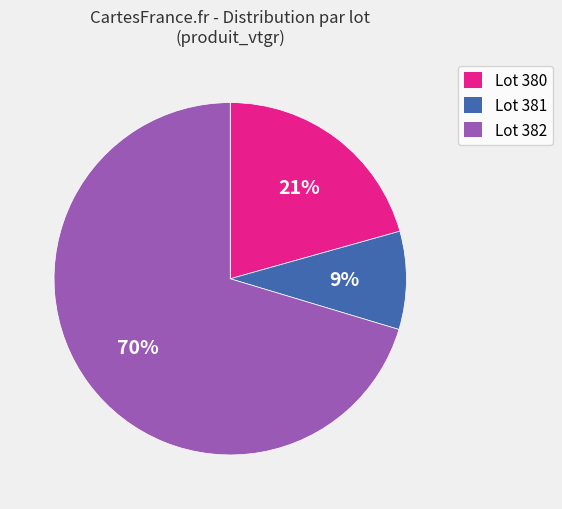

Combined, do Lot 380 and Lot 381 account for over 50%?

No